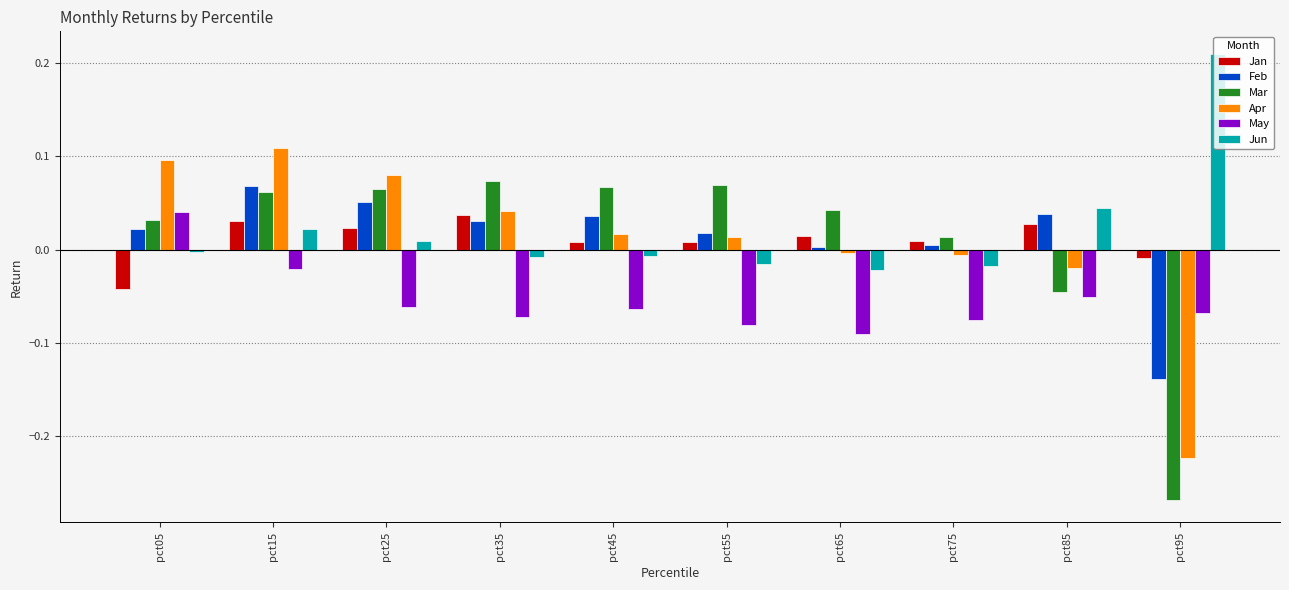

The Mar series shows 0.1 at pct15. True or false?

True